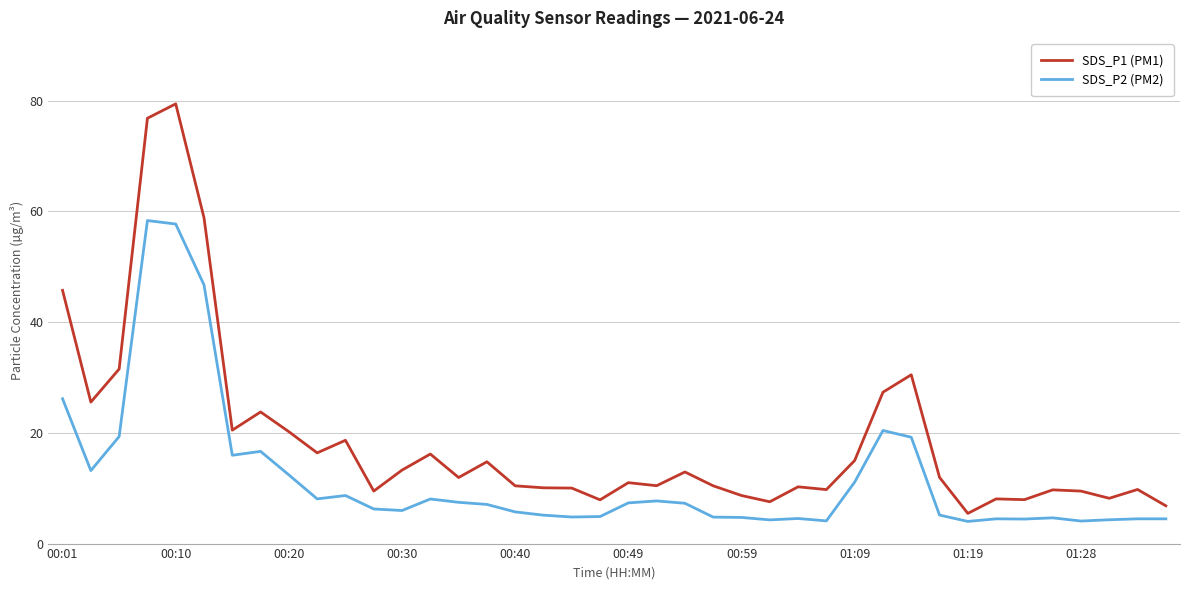

What is the minimum value for SDS_P1 (PM1)?

5.5